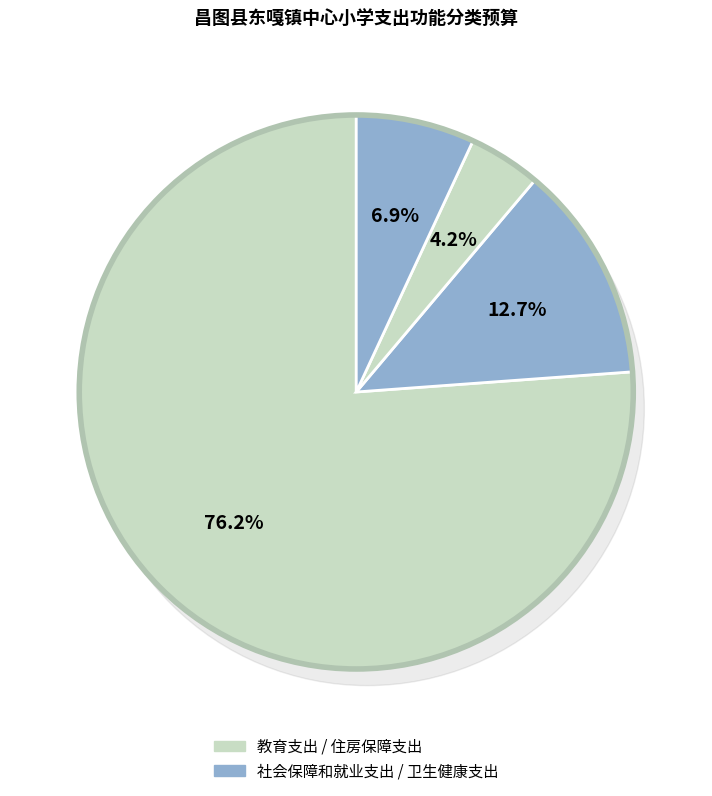

Approximately how many times larger is the value at 教育支出 compared to 住房保障支出?

11.0